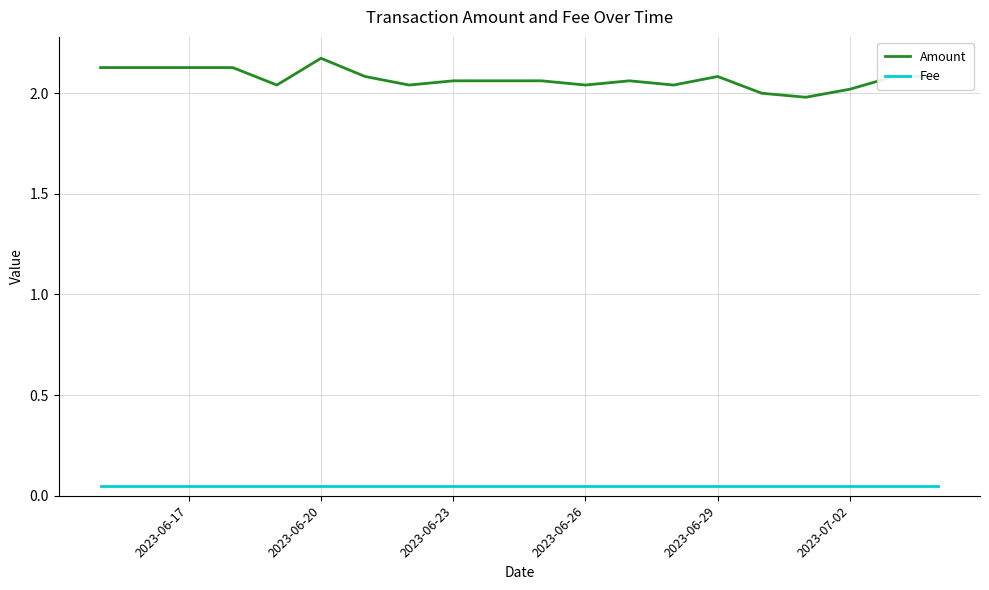

What is the value of the Fee point at the 18th from the left?

0.1